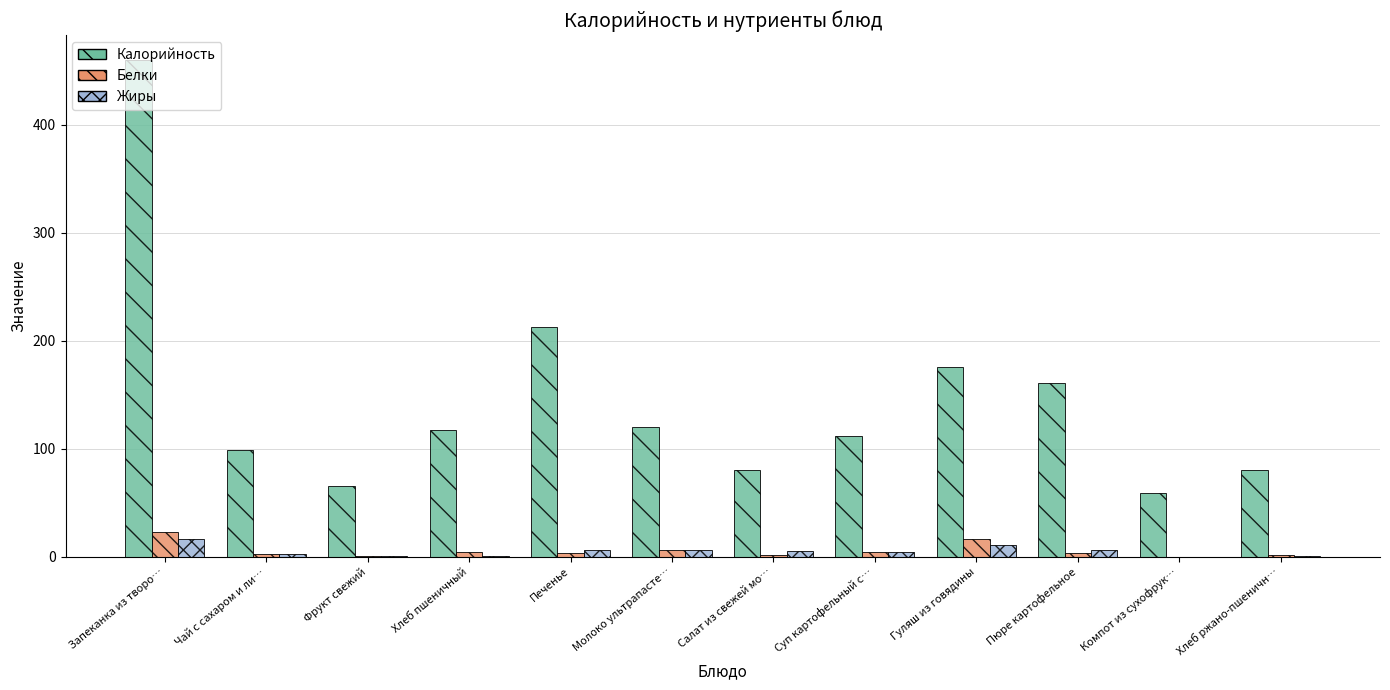

At which category is the sum across all series the highest?

Запеканка из творо…